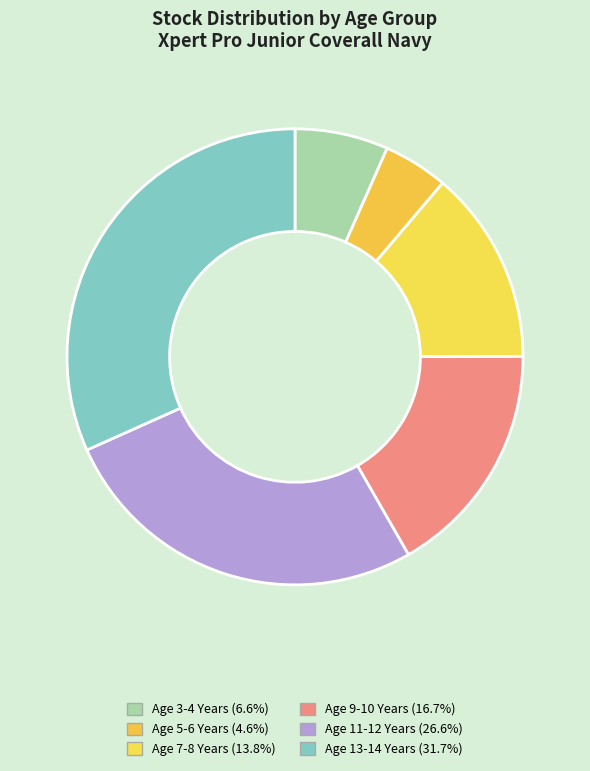

To the nearest percent, what percentage of the pie is Age 5-6 Years?

5%